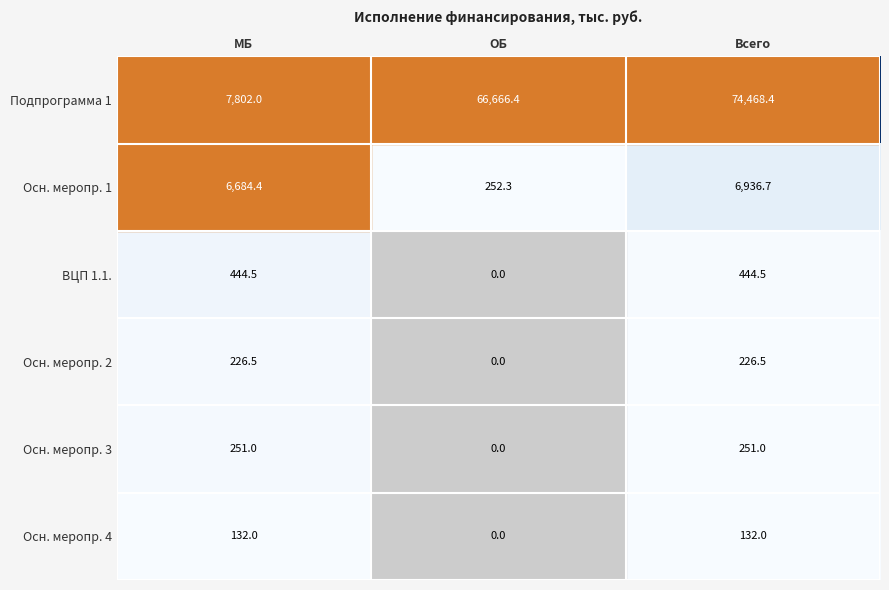

What is the sum of the ВЦП 1.1. values at МБ and Всего?

889.0